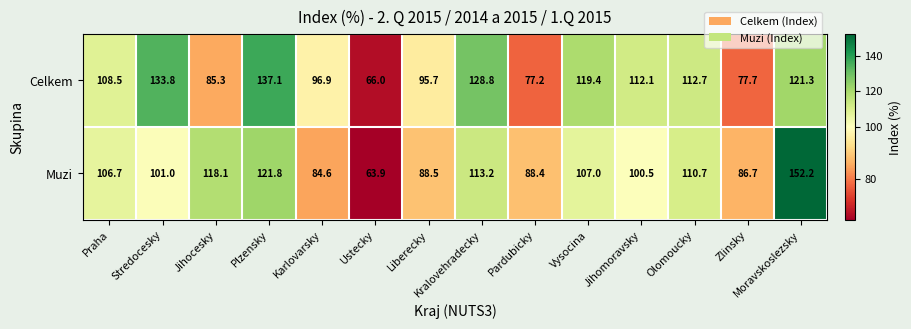

What is the total value across all series at Stredocesky?

234.8